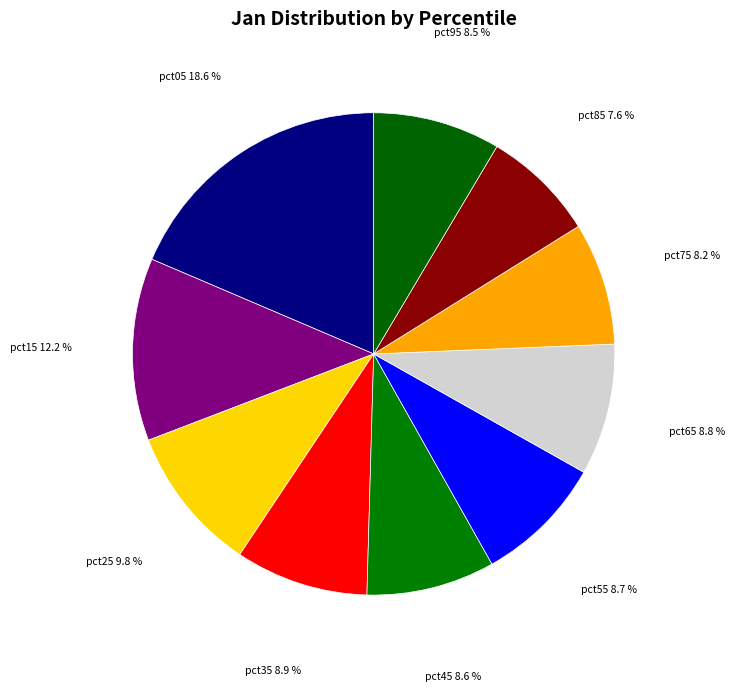

Which has a higher value, pct25 or pct75?

pct25